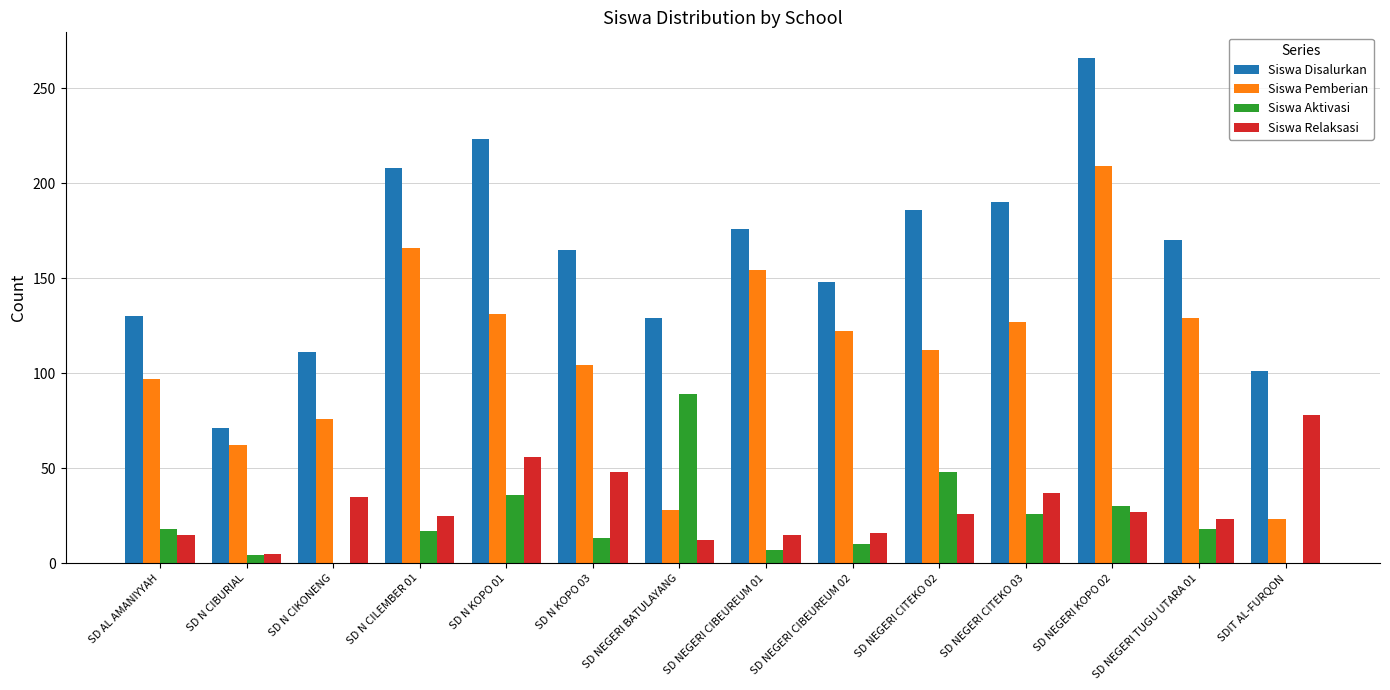

Which series changed the most between SD N CIKONENG and SD NEGERI CIBEUREUM 01?

Siswa Pemberian